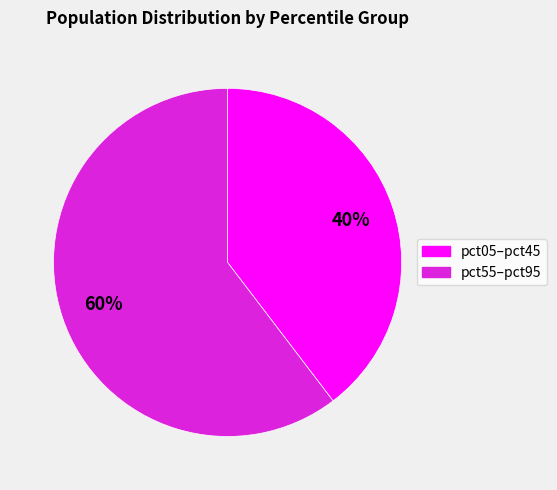

Is there a majority slice in this chart?

Yes